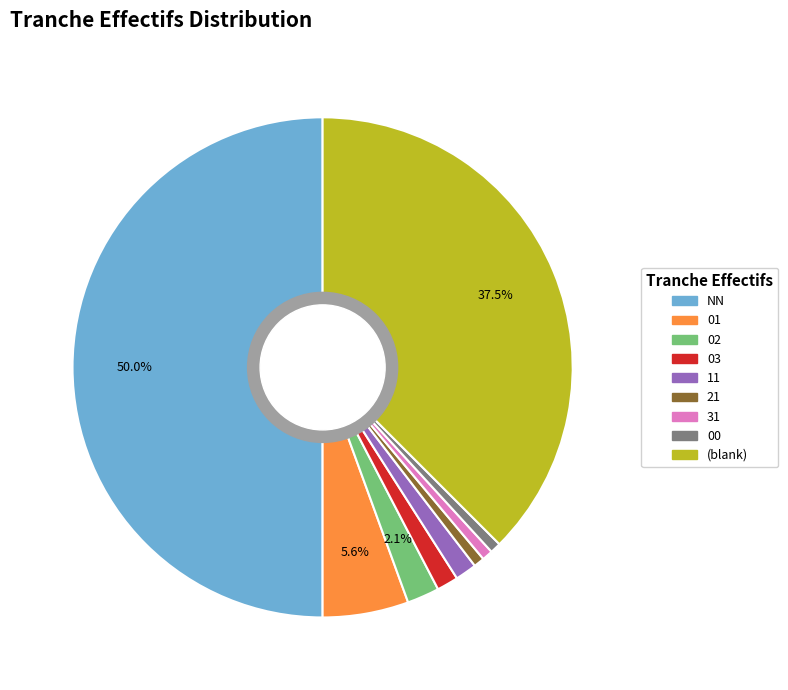

How many slices are in this pie chart?

9